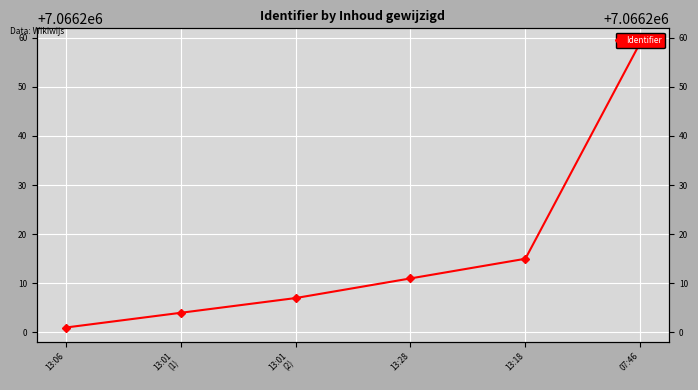

Reading left to right, extract all data points from this chart.

13:06=7066201	13:01
(1)=7066204	13:01
(2)=7066207	13:28=7066211	13:18=7066215	07:46=7066259